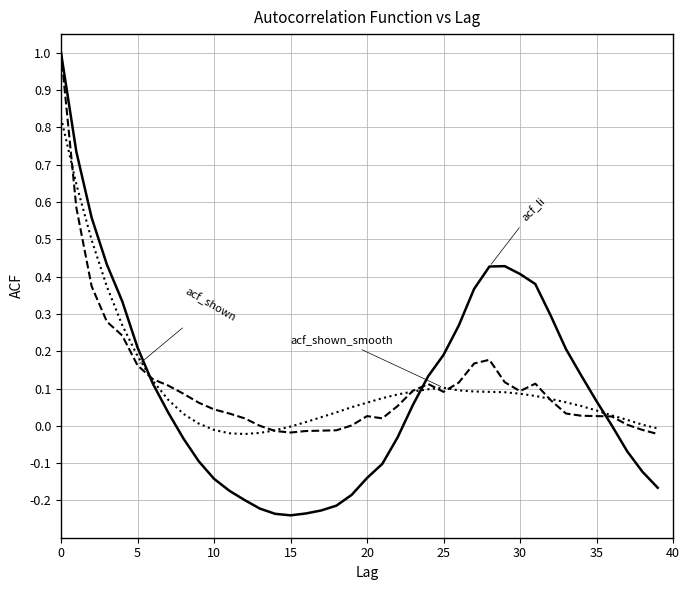

What is the maximum value shown in the chart?

1.0